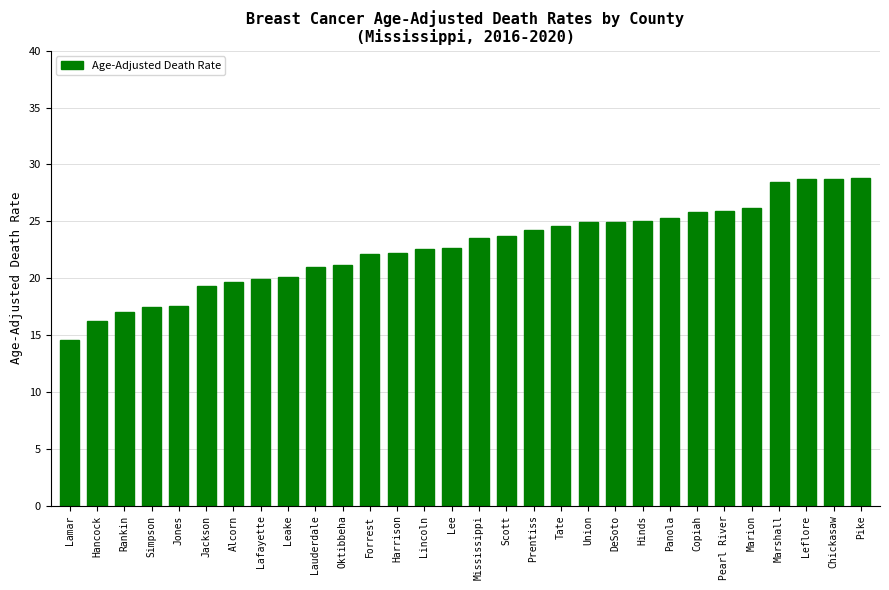

True or false: the data shows 26.2 at Marion.

True